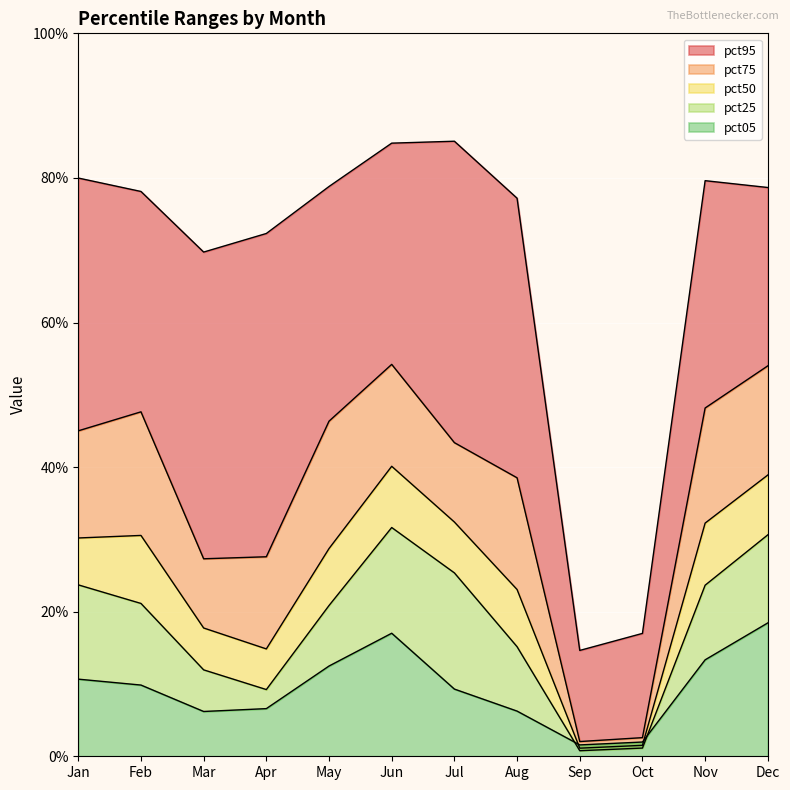

How many times do pct05 and pct50 cross each other?

2